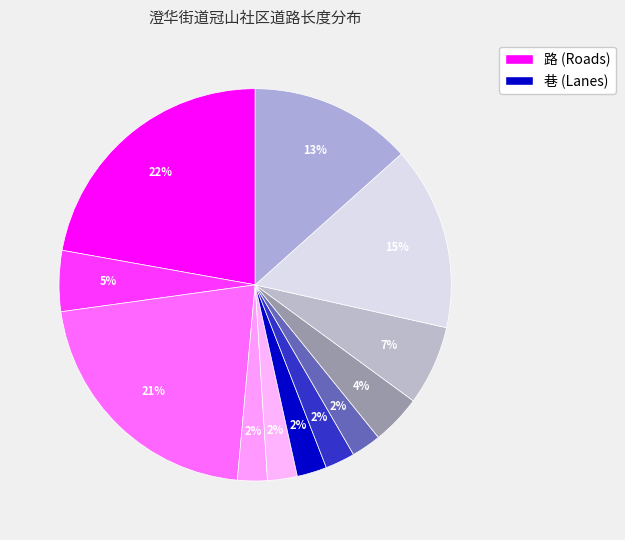

Rank the categories by value from lowest to highest.

福仙路一巷, 福仙路二巷, 福仙路三巷, 福仙路四巷, 福仙路五巷, 冠山北瑞路, 大西门巷, 冠山底巷, 环锦路, 冠山水厂路, 福仙路, 冠山花果山路